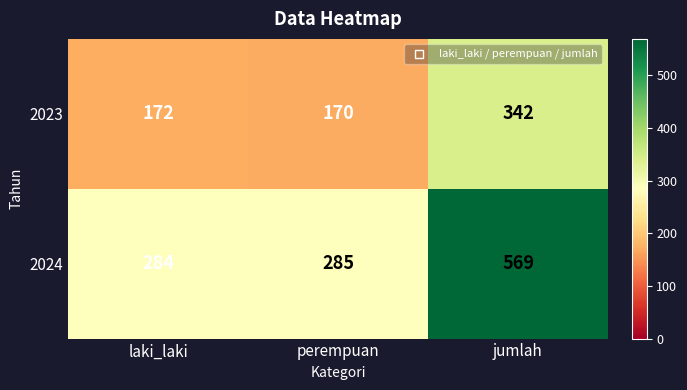

The value of 2024 at jumlah is 569. True or false?

True